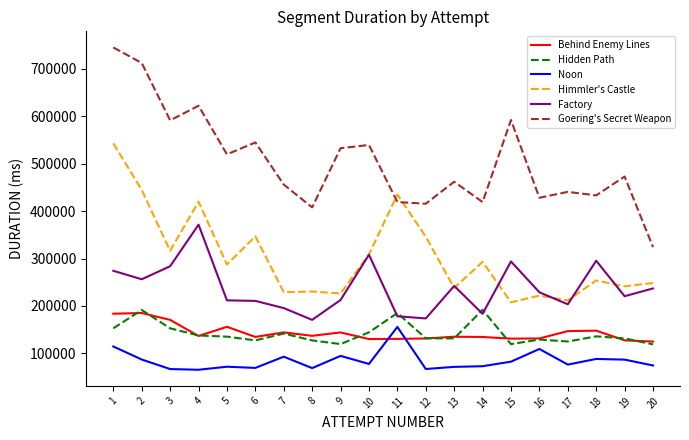

True or false: Hidden Path and Goering's Secret Weapon cross at least once.

False